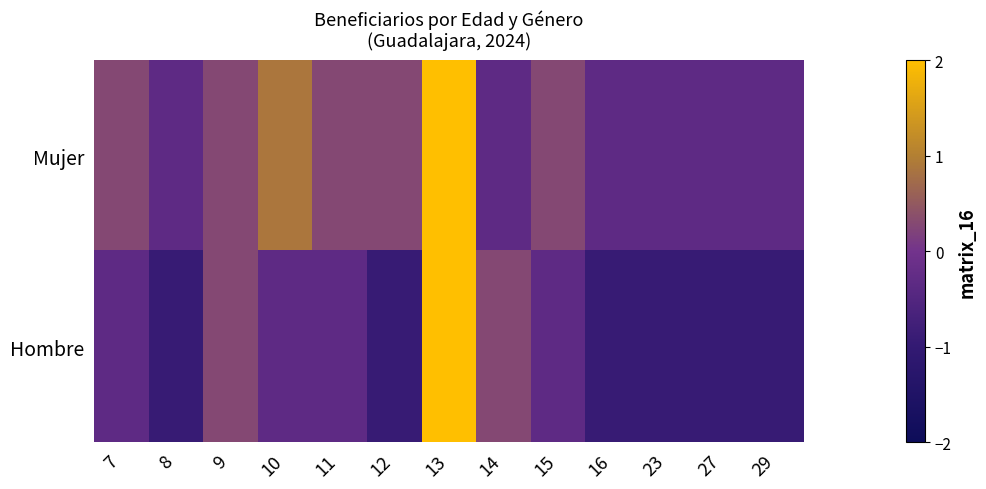

Rank the series at 11 from lowest to highest value.

Hombre, Mujer